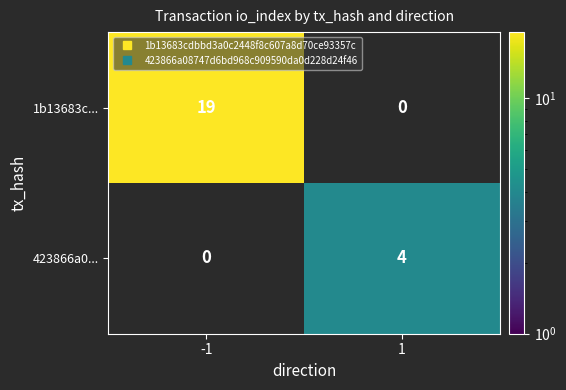

What value does the 1b13683c... series have at -1?

19.0